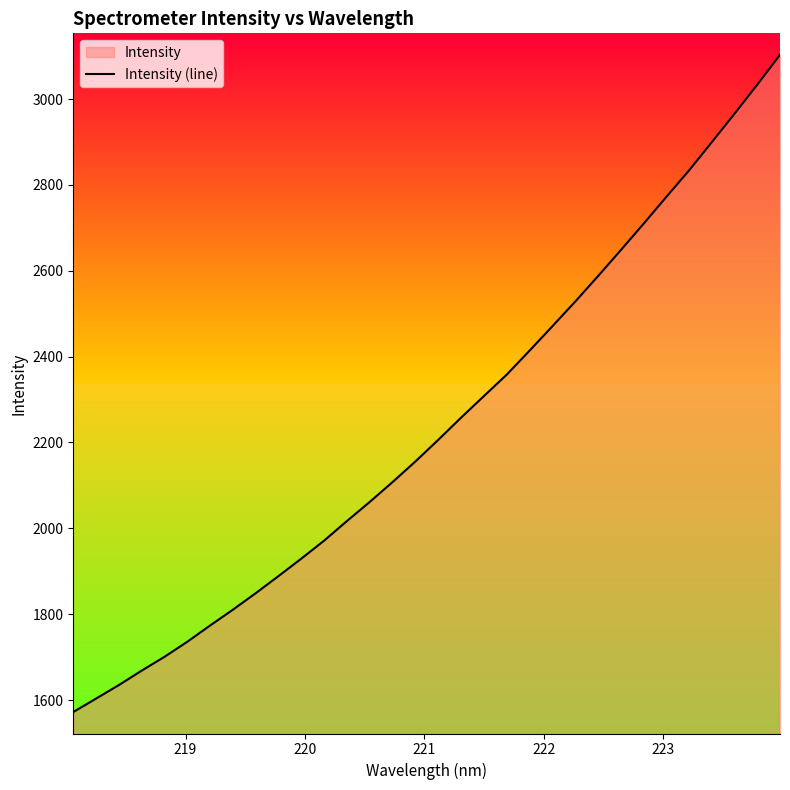

What is the difference between the maximum and minimum values?

1530.8